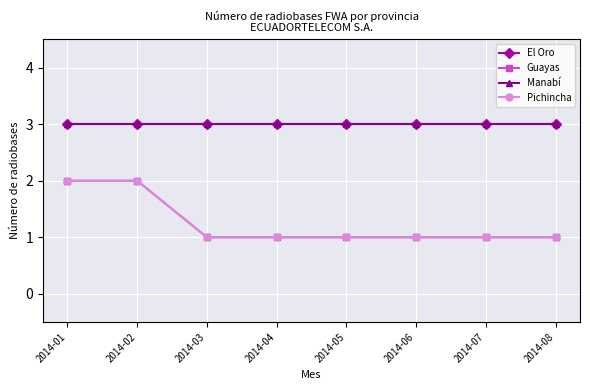

Does the chart have visible grid lines?

Yes